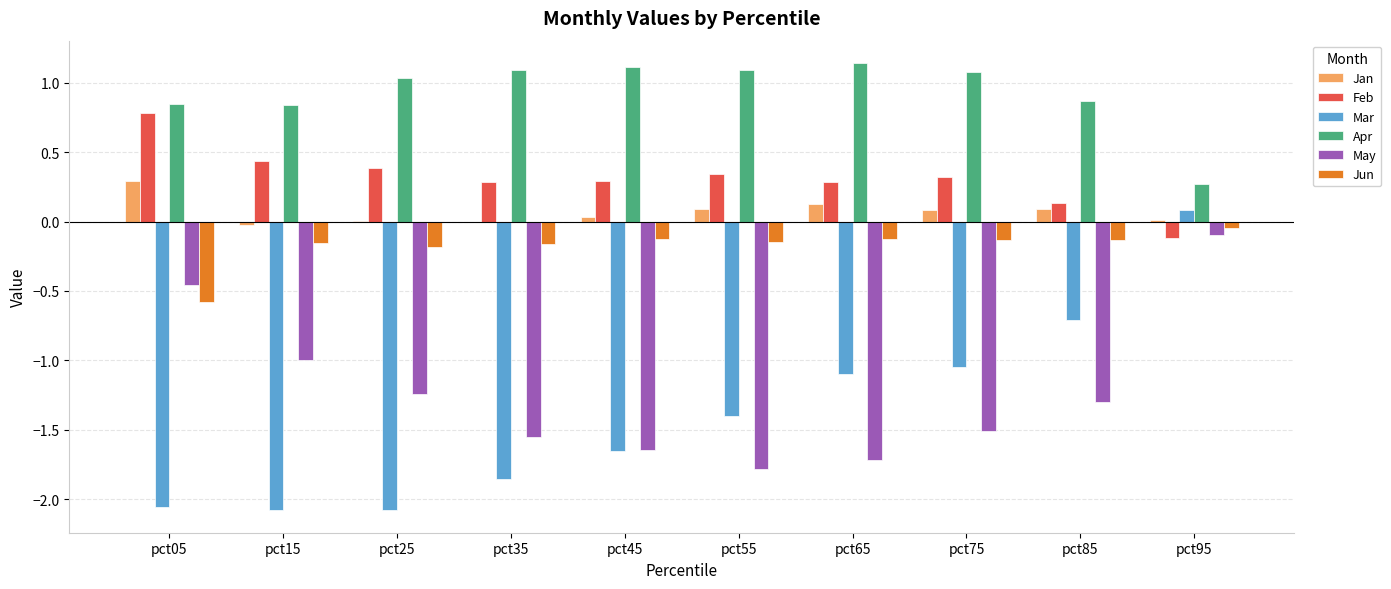

How many groups of bars are there?

10